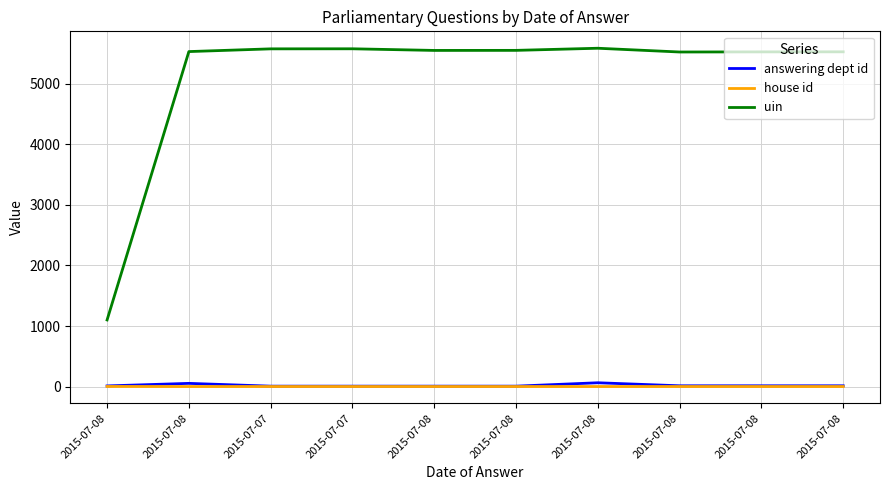

Which label corresponds to the smallest value in the chart?

2015-07-08